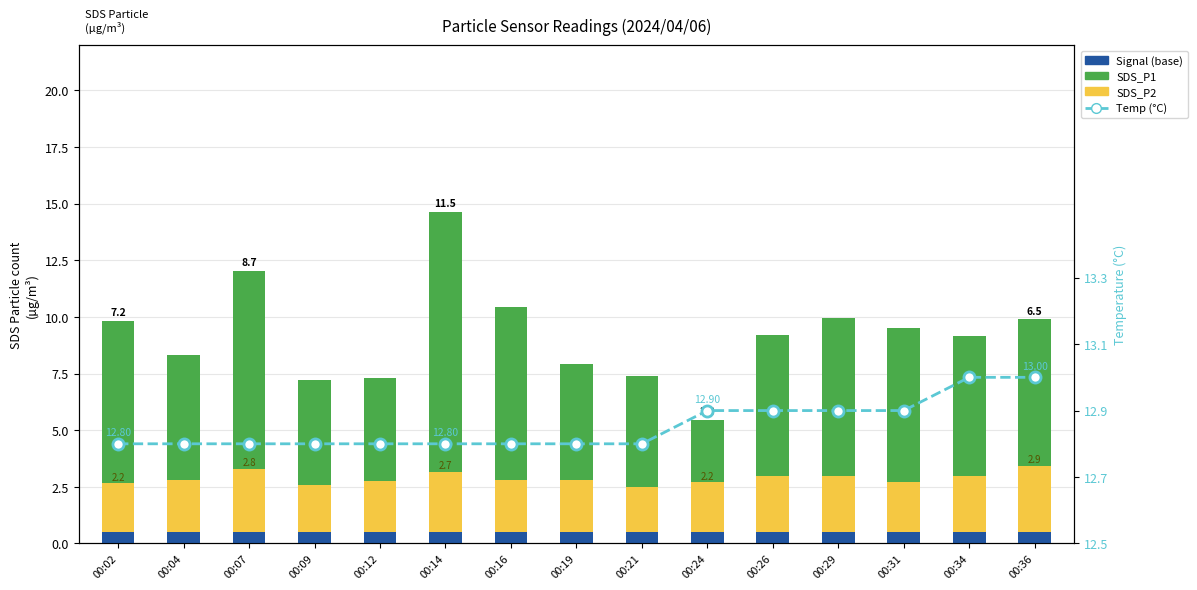

Between 00:02 and 00:14, which series saw the biggest shift?

SDS_P1